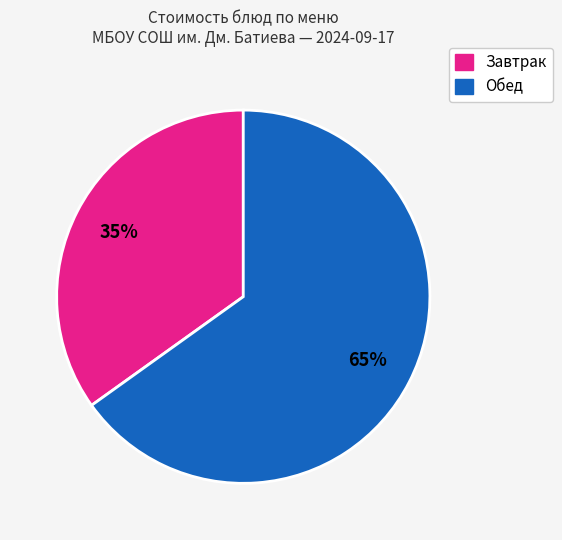

How many slices are in this pie chart?

2